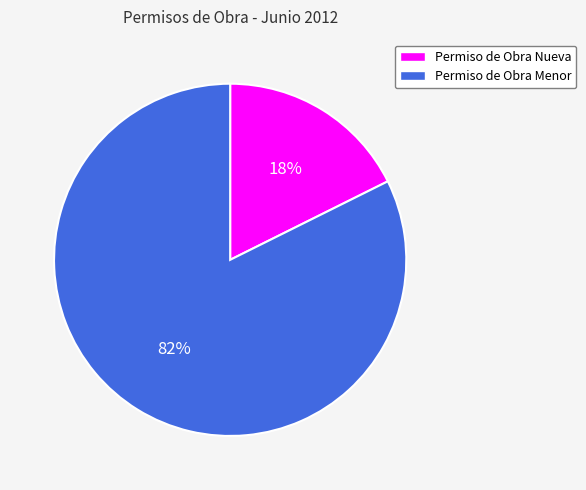

How many segments does this pie chart have?

2